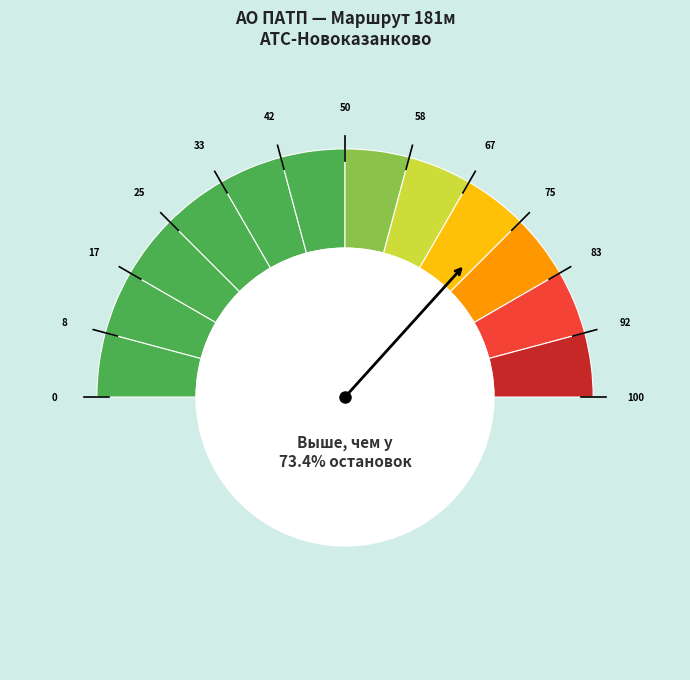

Is it true that Ильинкий мост is 1% of the pie?

False